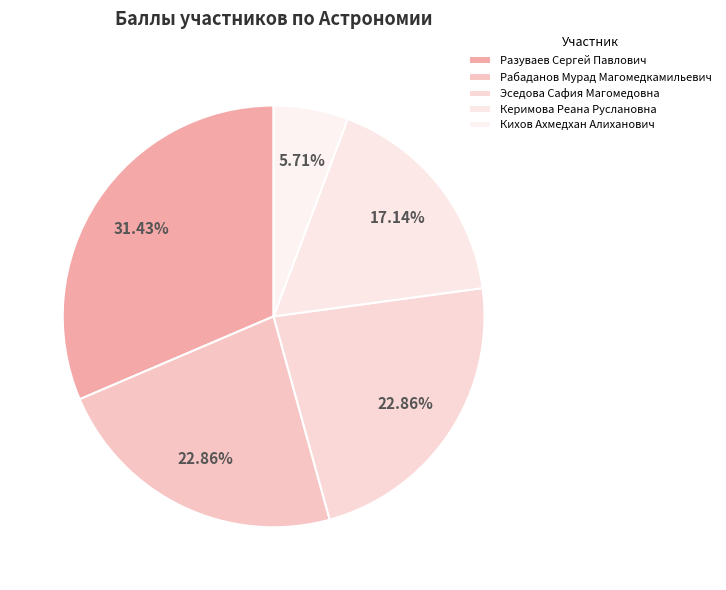

What is the largest slice in the pie chart?

Разуваев Сергей Павлович